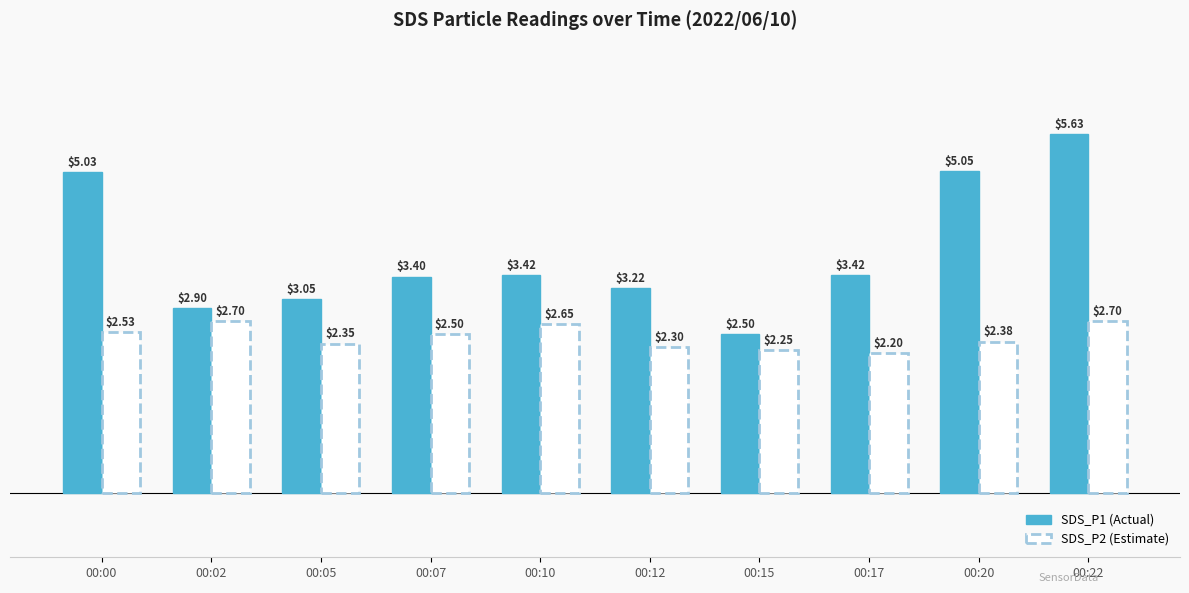

What is the difference between the highest and lowest values at 00:20?

2.7